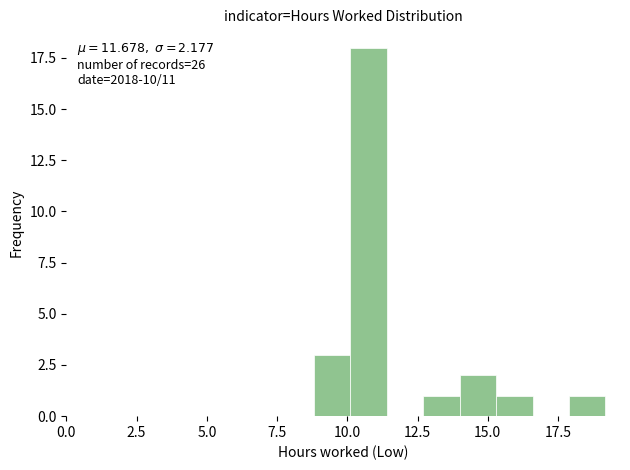

Read against the x-axis, roughly where is the centre of the tallest bar?

11.0